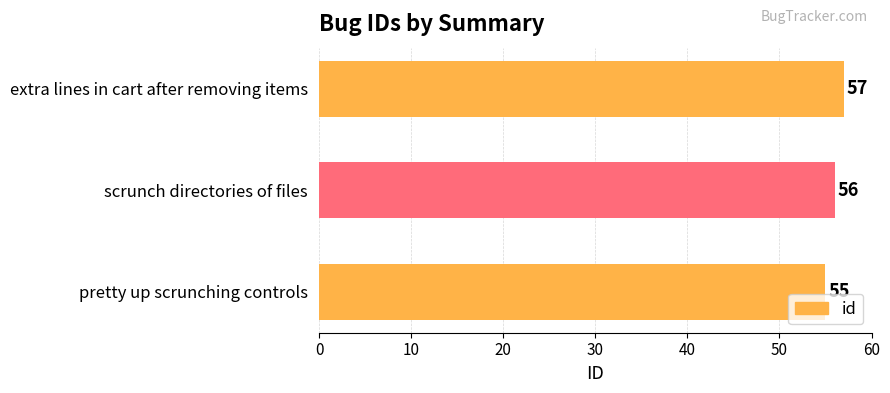

Reading bottom to top, list all the values displayed in this chart.

55	56	57